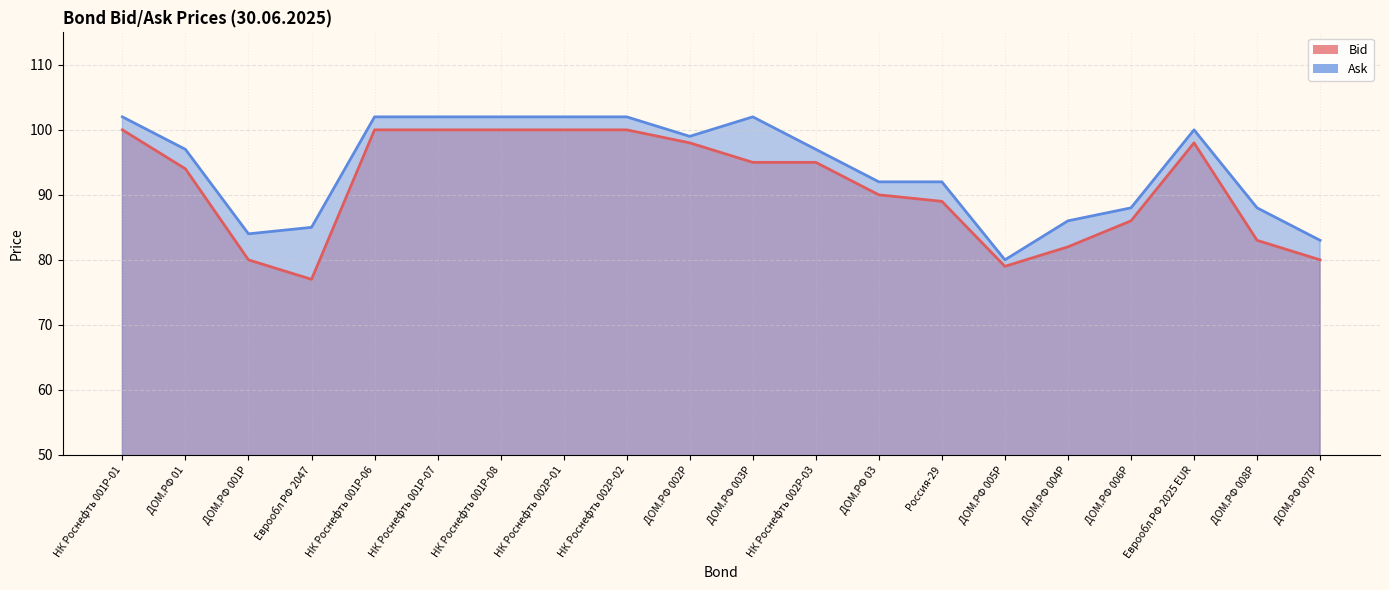

The value of Ask at 34 is 136. True or false?

False